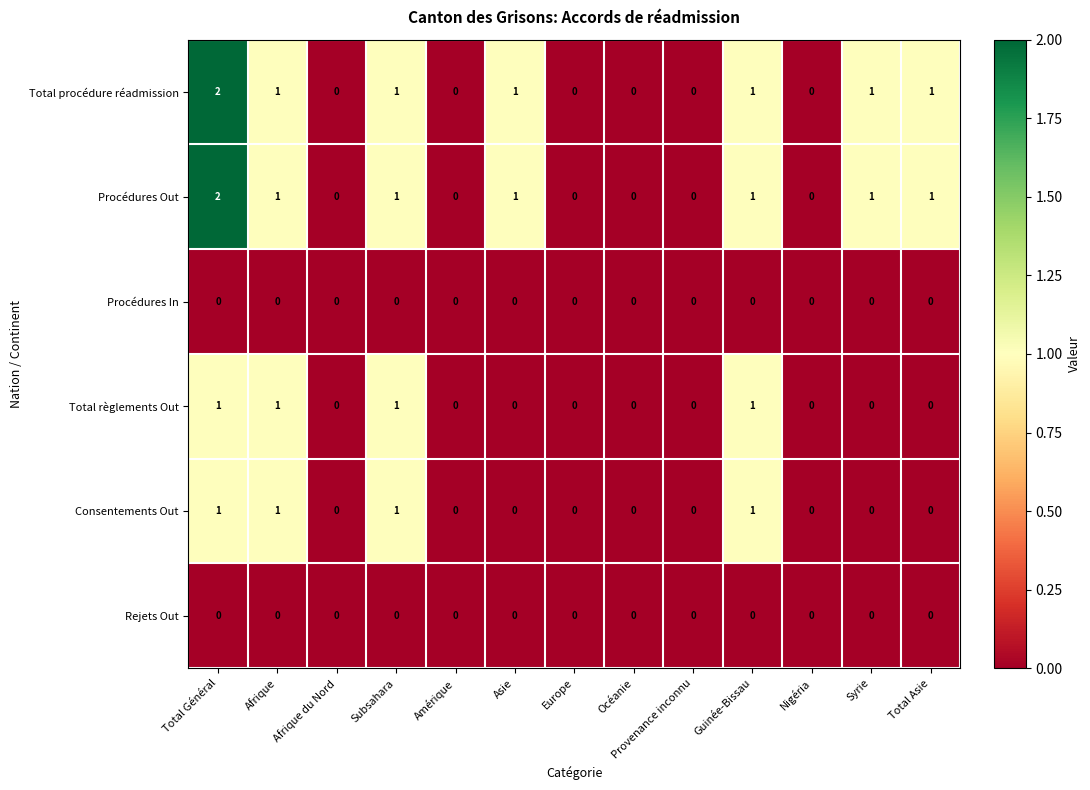

What is the spread (max minus min) of values at Subsahara?

1